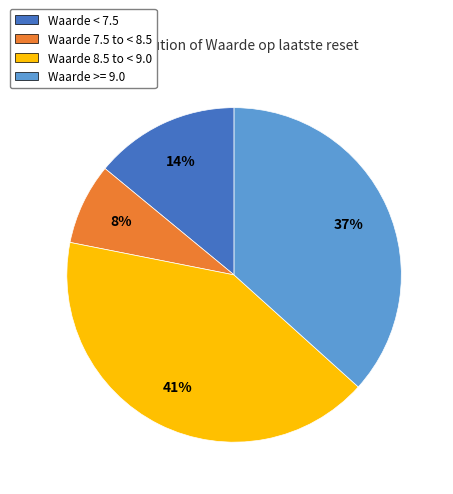

Do Waarde < 7.5 and Waarde 8.5 to < 9.0 together represent more than half of the pie?

Yes